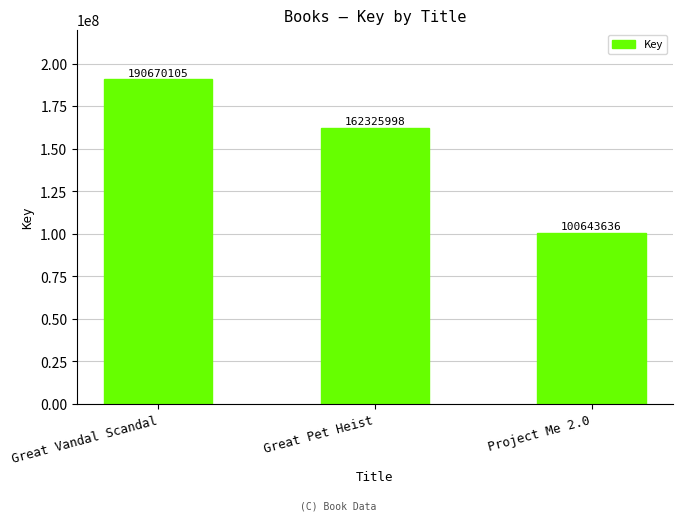

Rank the categories by value from highest to lowest.

Great Vandal Scandal, Great Pet Heist, Project Me 2.0